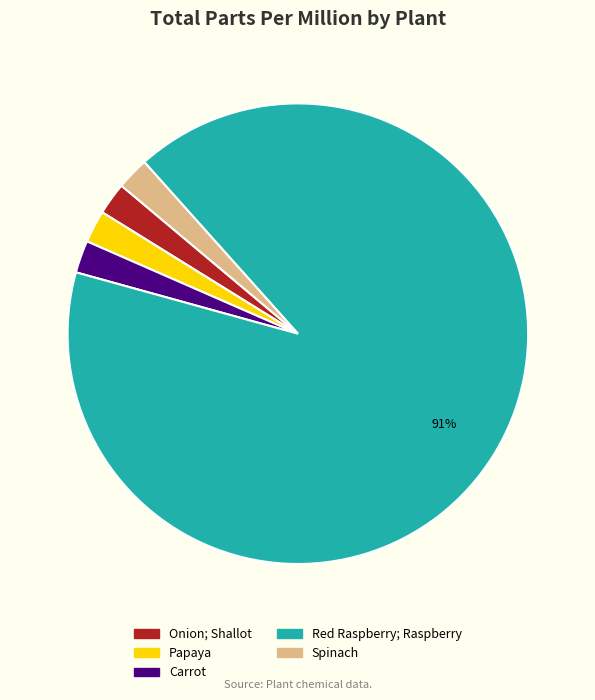

Is there a majority slice in this chart?

Yes